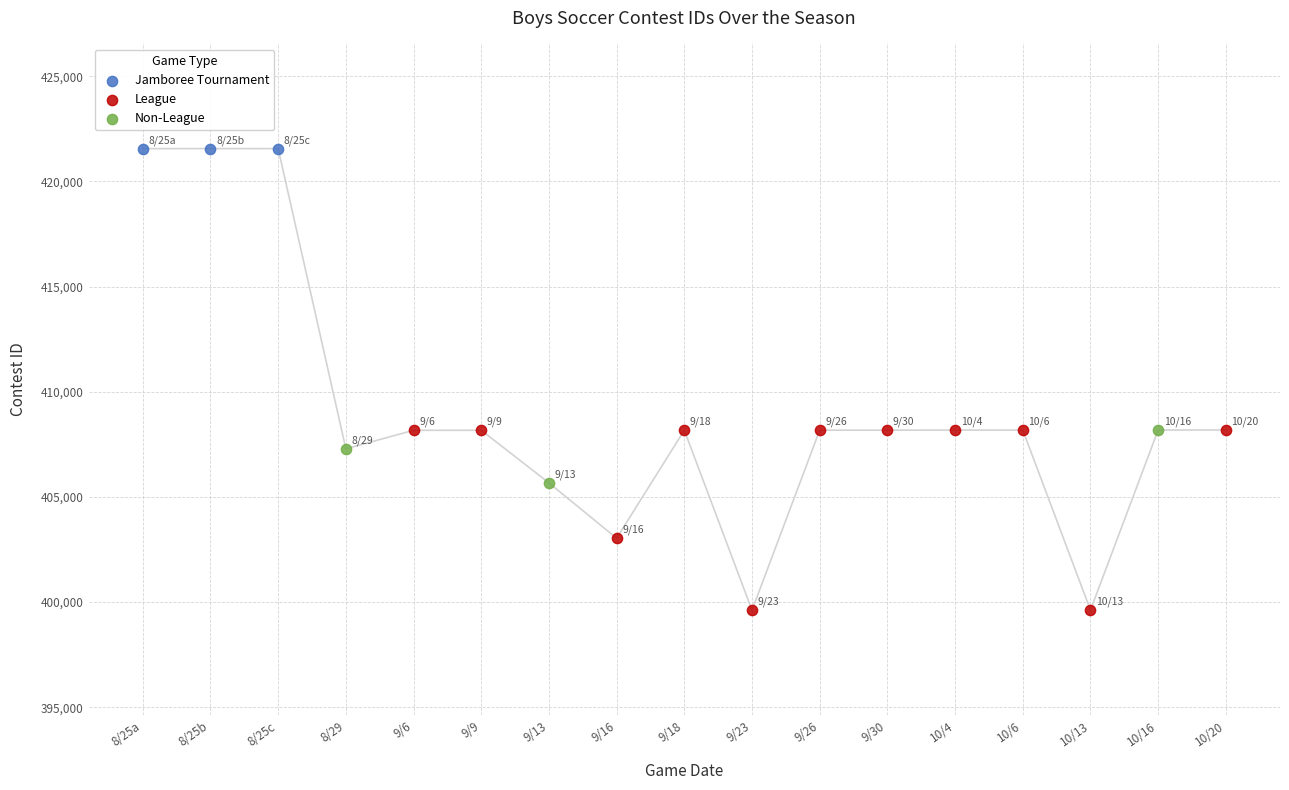

Which series contains the lowest Y value?

League